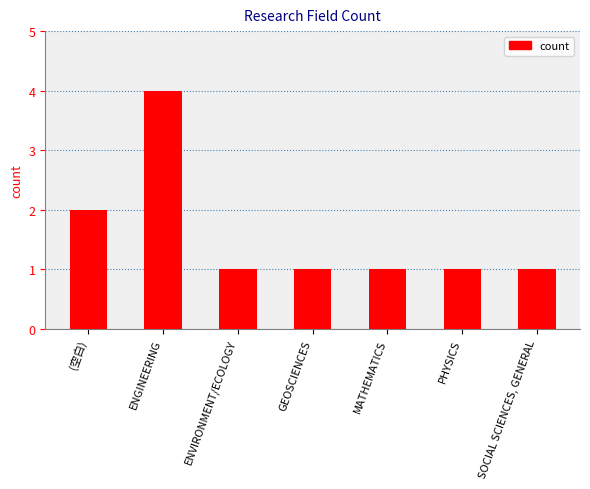

Which label corresponds to the largest value in the chart?

ENGINEERING